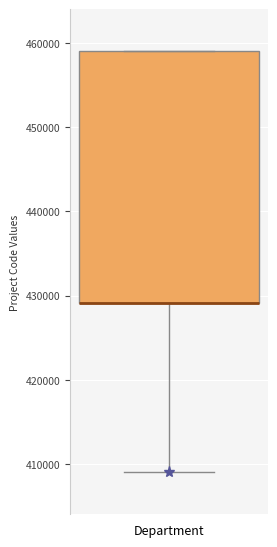

Read this box plot against the y-axis: the position of the median line, the range covered by the box, and the ends of both whiskers. The values are not printed on the chart, so give them approximately, as read against the axis.

median 429000 (drawn on the box's lower edge), box 429000 to 459000, whiskers 409000 to 459000